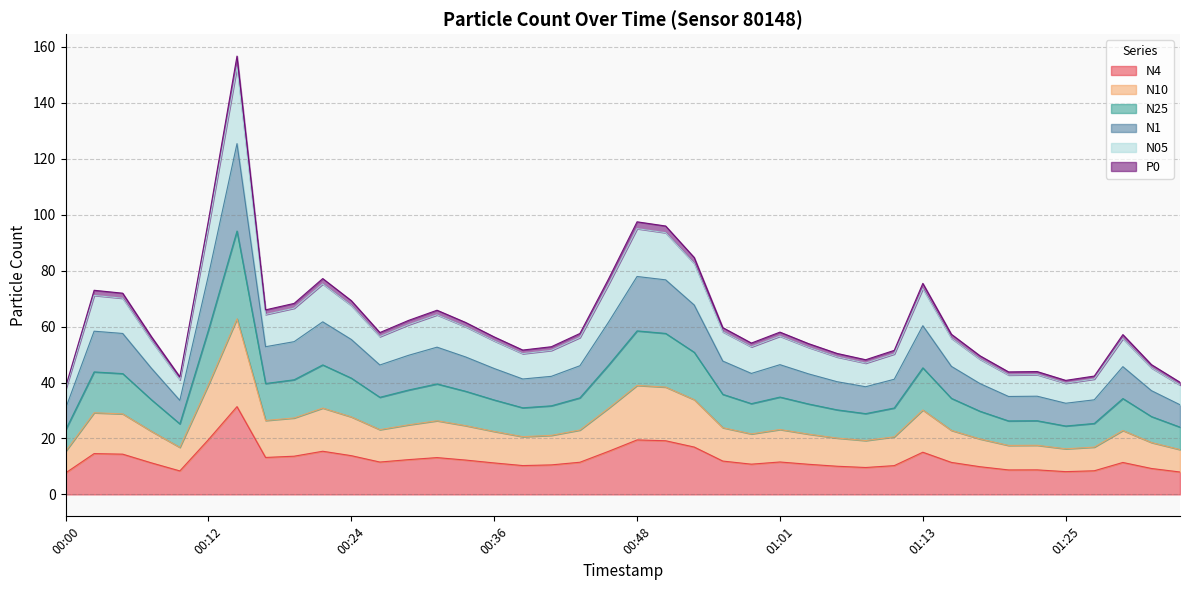

True or false: N1 and N10 intersect in this chart.

False